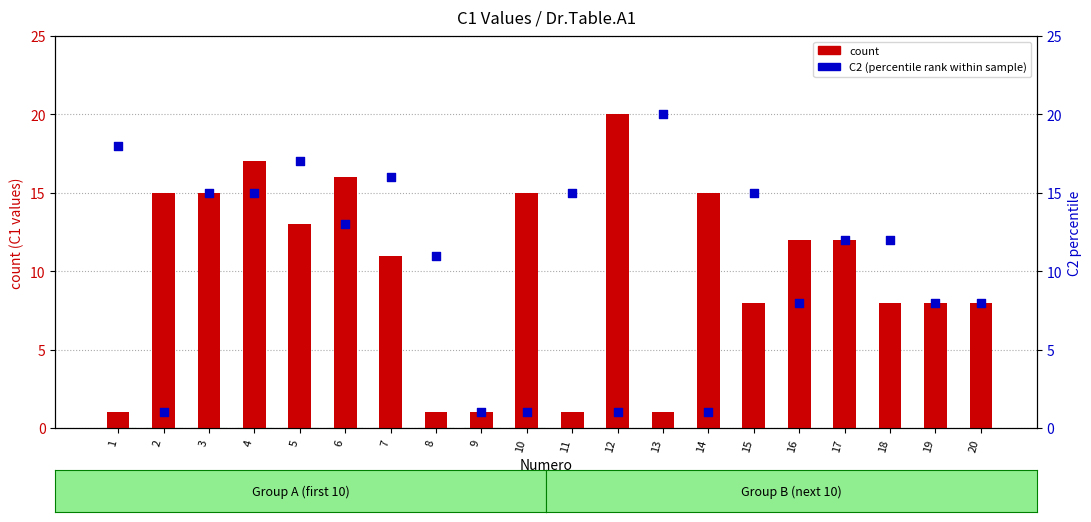

Is the value of C2 (percentile rank) at 3 greater than the value of count at 10?

No